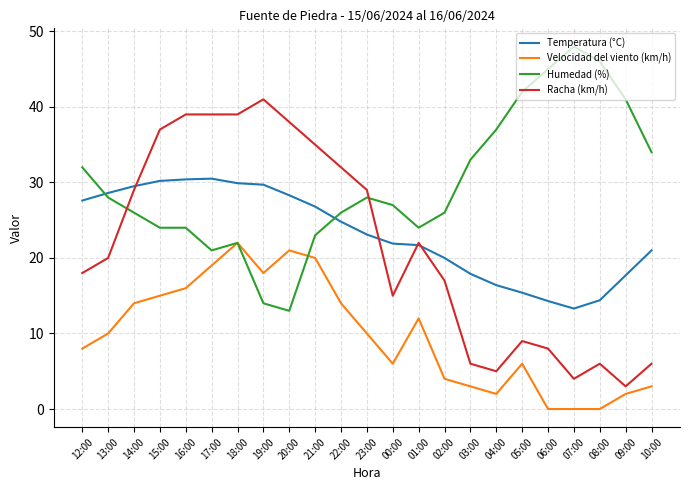

How many lines are shown in the chart?

4